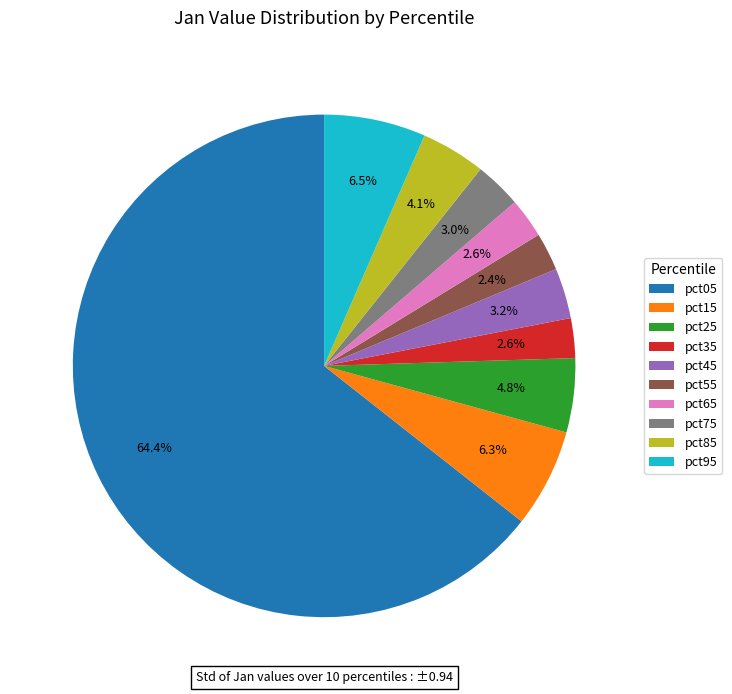

How much of the chart is everything except pct95?

93.5%